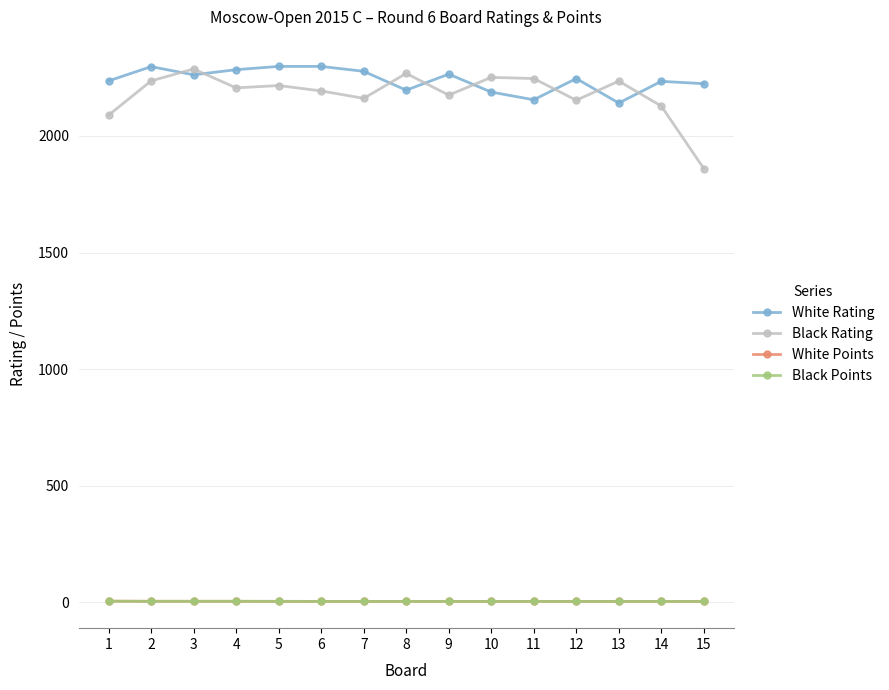

At which category does Black Rating reach its first local peak?

3